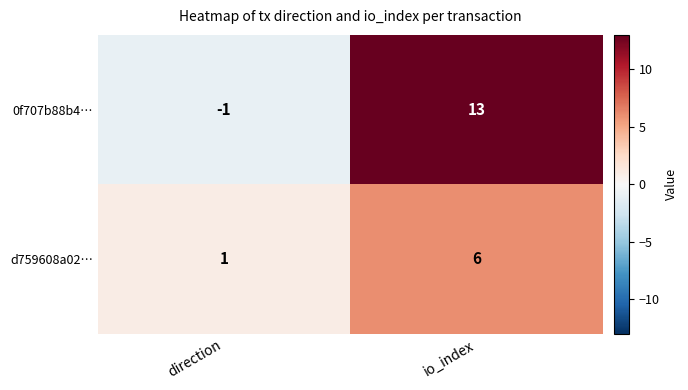

At which label is d759608a02… closest to 3?

direction